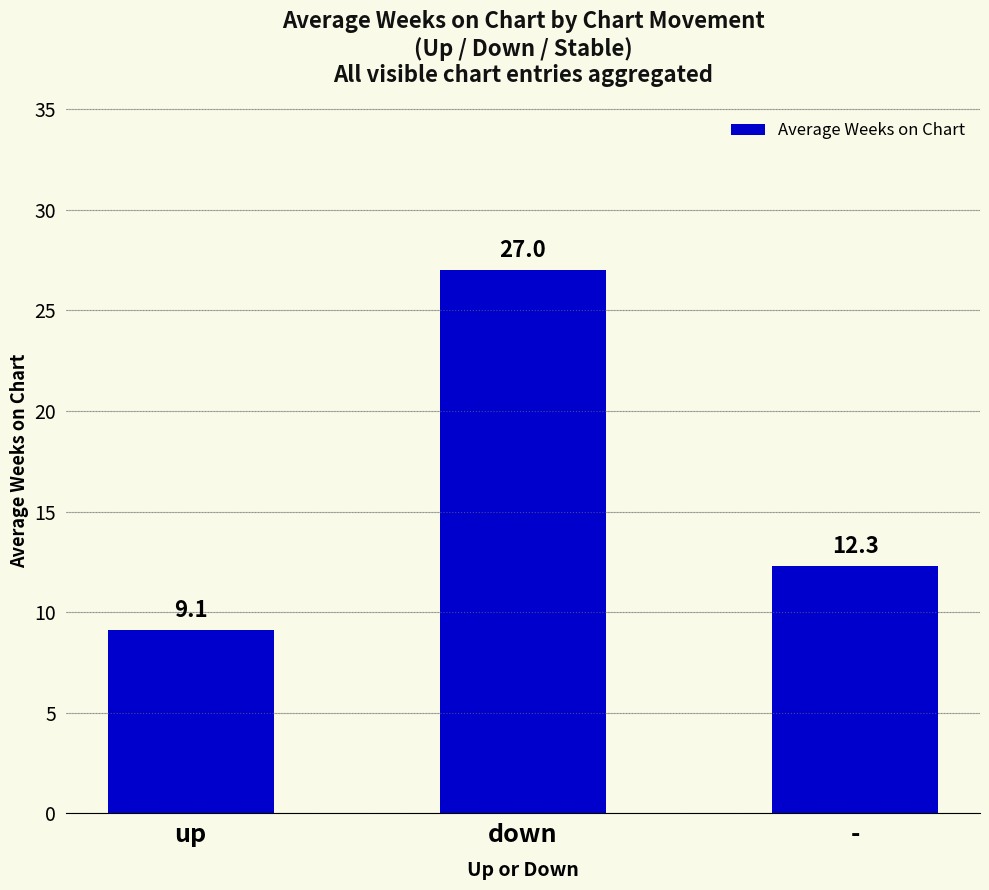

Is it true that the value at up is 9.1?

True